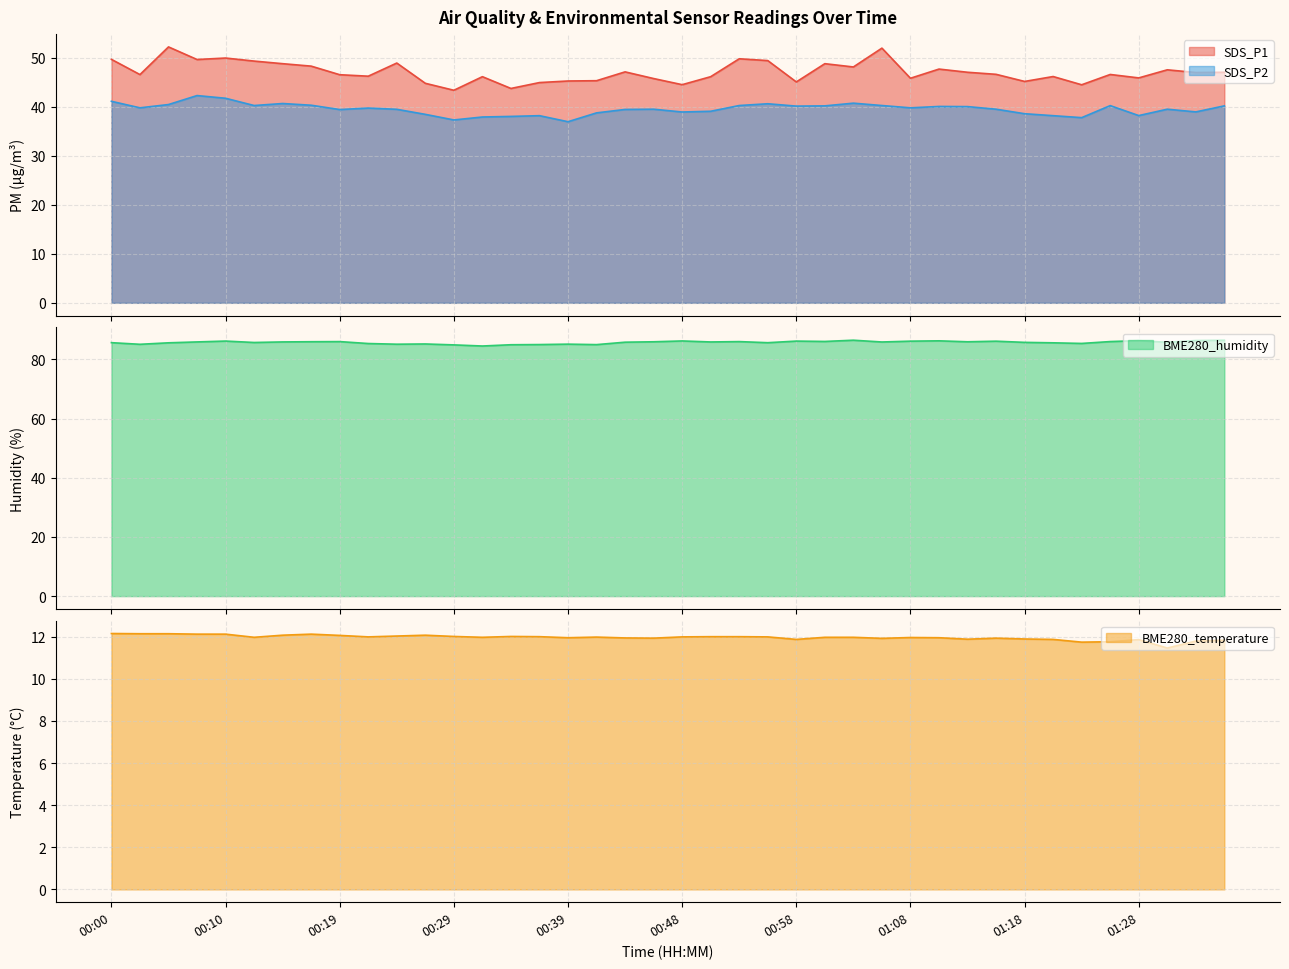

The value of BME280_humidity at 00:34 is 20.4. True or false?

False